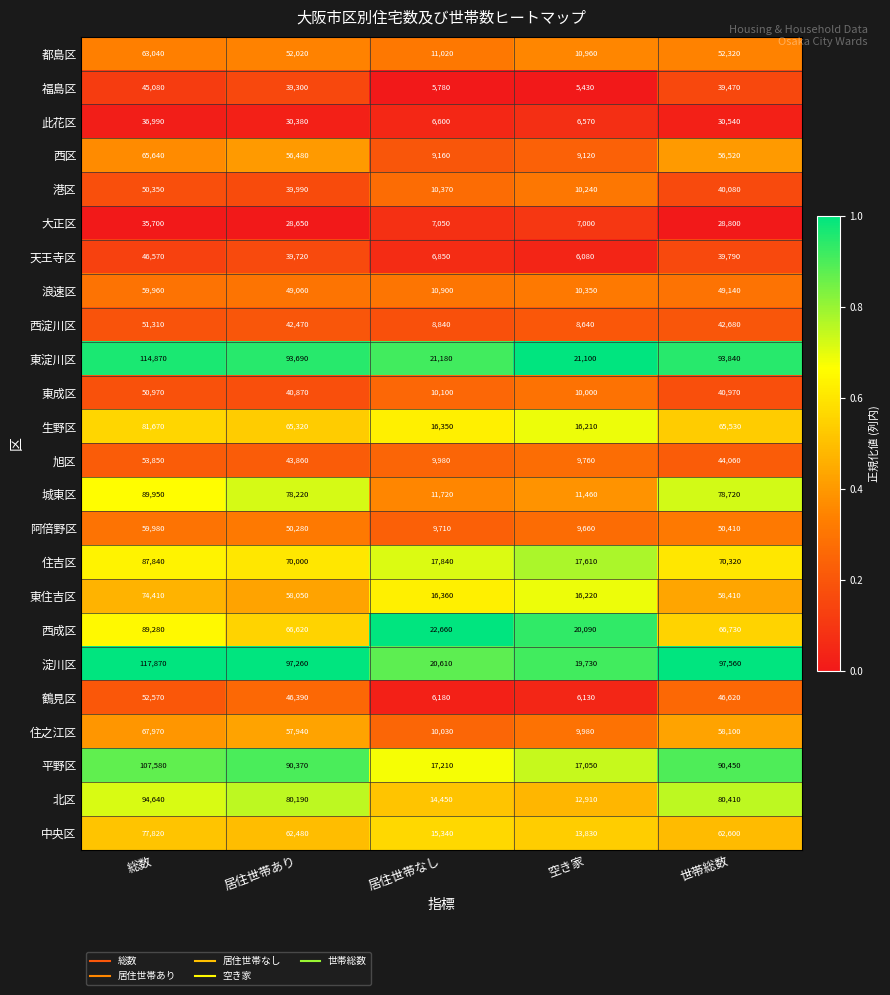

What is the sum of all 天王寺区 values?

139010